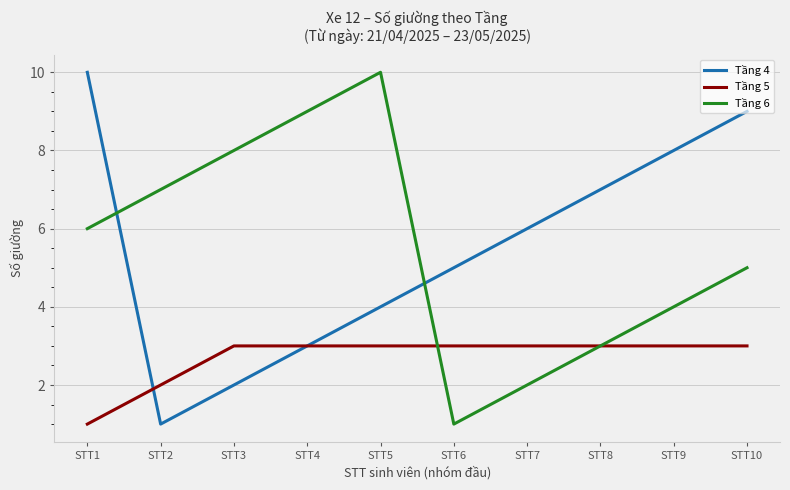

Between STT4 and STT10, which series saw the biggest shift?

Tầng 4